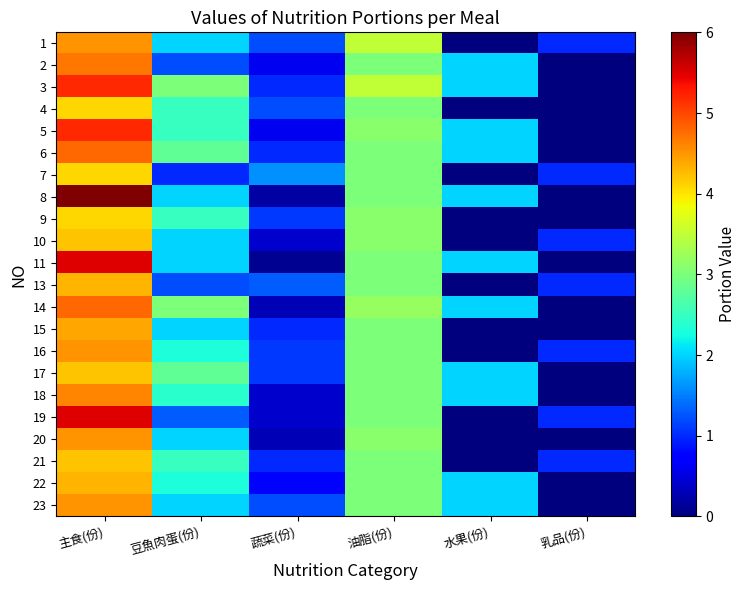

Reading left to right, list all the values displayed in this chart.

1: 主食(份)=4.5	豆魚肉蛋(份)=2.0	蔬菜(份)=1.2	油脂(份)=3.5	水果(份)=0.0	乳品(份)=1.0
2: 主食(份)=4.7	豆魚肉蛋(份)=1.2	蔬菜(份)=0.6	油脂(份)=3.0	水果(份)=2.0	乳品(份)=0.0
3: 主食(份)=5.2	豆魚肉蛋(份)=3.0	蔬菜(份)=1.0	油脂(份)=3.5	水果(份)=2.0	乳品(份)=0.0
4: 主食(份)=4.1	豆魚肉蛋(份)=2.5	蔬菜(份)=1.2	油脂(份)=3.0	水果(份)=0.0	乳品(份)=0.0
5: 主食(份)=5.2	豆魚肉蛋(份)=2.5	蔬菜(份)=0.6	油脂(份)=3.1	水果(份)=2.0	乳品(份)=0.0
6: 主食(份)=4.8	豆魚肉蛋(份)=2.8	蔬菜(份)=1.0	油脂(份)=3.0	水果(份)=2.0	乳品(份)=0.0
7: 主食(份)=4.1	豆魚肉蛋(份)=1.0	蔬菜(份)=1.6	油脂(份)=3.0	水果(份)=0.0	乳品(份)=1.0
8: 主食(份)=6.0	豆魚肉蛋(份)=2.0	蔬菜(份)=0.2	油脂(份)=3.0	水果(份)=2.0	乳品(份)=0.0
9: 主食(份)=4.1	豆魚肉蛋(份)=2.5	蔬菜(份)=1.1	油脂(份)=3.1	水果(份)=0.0	乳品(份)=0.0
10: 主食(份)=4.2	豆魚肉蛋(份)=2.0	蔬菜(份)=0.4	油脂(份)=3.1	水果(份)=0.0	乳品(份)=1.0
11: 主食(份)=5.5	豆魚肉蛋(份)=2.0	蔬菜(份)=0.1	油脂(份)=3.0	水果(份)=2.0	乳品(份)=0.0
13: 主食(份)=4.3	豆魚肉蛋(份)=1.2	蔬菜(份)=1.3	油脂(份)=3.0	水果(份)=0.0	乳品(份)=1.0
14: 主食(份)=4.8	豆魚肉蛋(份)=3.0	蔬菜(份)=0.3	油脂(份)=3.2	水果(份)=2.0	乳品(份)=0.0
15: 主食(份)=4.4	豆魚肉蛋(份)=2.0	蔬菜(份)=1.0	油脂(份)=3.0	水果(份)=0.0	乳品(份)=0.0
16: 主食(份)=4.5	豆魚肉蛋(份)=2.3	蔬菜(份)=1.1	油脂(份)=3.0	水果(份)=0.0	乳品(份)=1.0
17: 主食(份)=4.2	豆魚肉蛋(份)=2.8	蔬菜(份)=1.1	油脂(份)=3.0	水果(份)=2.0	乳品(份)=0.0
18: 主食(份)=4.6	豆魚肉蛋(份)=2.4	蔬菜(份)=0.4	油脂(份)=3.0	水果(份)=2.0	乳品(份)=0.0
19: 主食(份)=5.5	豆魚肉蛋(份)=1.3	蔬菜(份)=0.4	油脂(份)=3.0	水果(份)=0.0	乳品(份)=1.0
20: 主食(份)=4.5	豆魚肉蛋(份)=2.0	蔬菜(份)=0.3	油脂(份)=3.1	水果(份)=0.0	乳品(份)=0.0
21: 主食(份)=4.2	豆魚肉蛋(份)=2.5	蔬菜(份)=1.0	油脂(份)=3.0	水果(份)=0.0	乳品(份)=1.0
22: 主食(份)=4.3	豆魚肉蛋(份)=2.3	蔬菜(份)=0.7	油脂(份)=3.0	水果(份)=2.0	乳品(份)=0.0
23: 主食(份)=4.5	豆魚肉蛋(份)=2.0	蔬菜(份)=1.2	油脂(份)=3.0	水果(份)=2.0	乳品(份)=0.0